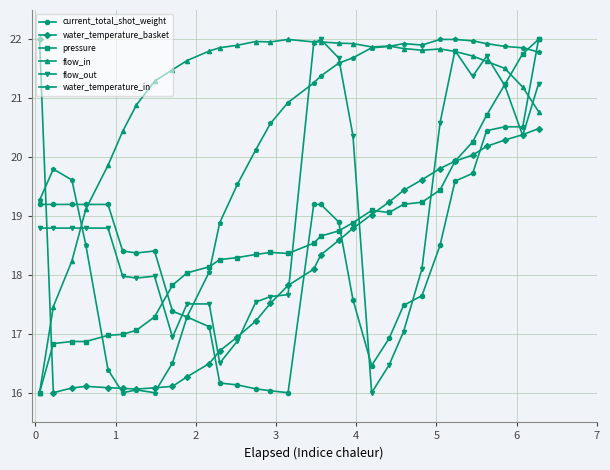

What is the highest value of the water_temperature_in series?

22.0